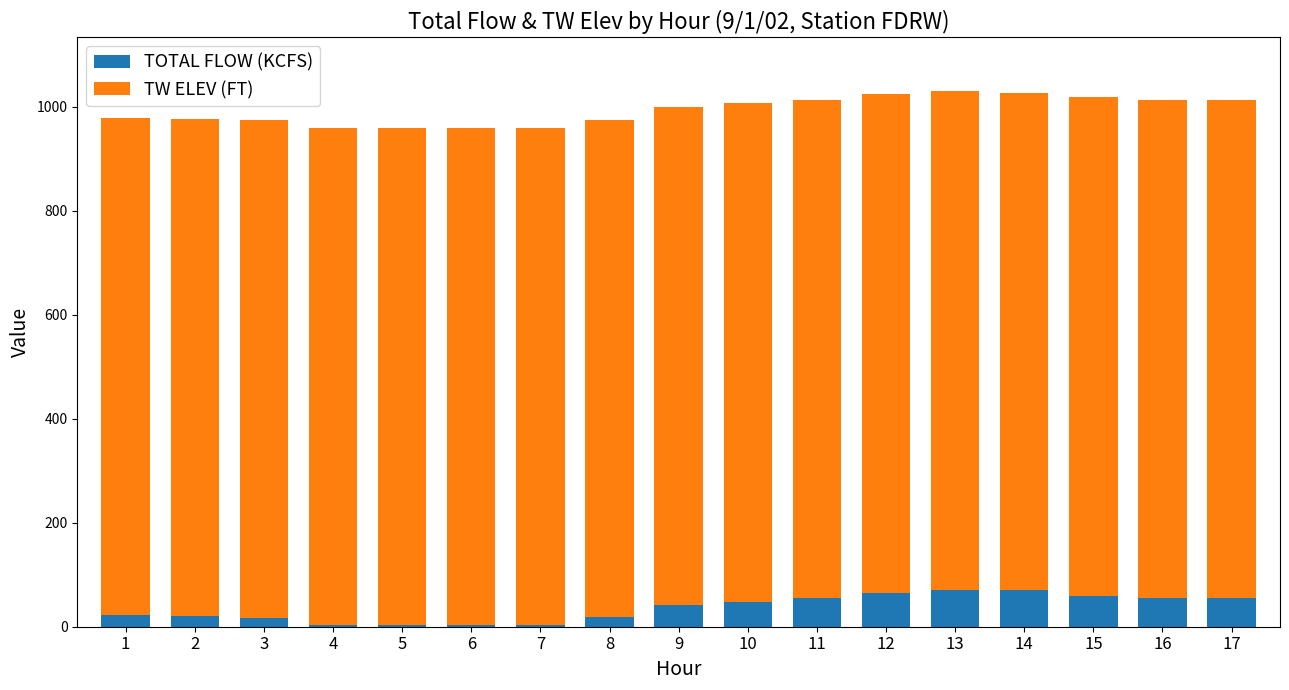

What is the sum of all TOTAL FLOW (KCFS) values?

613.9